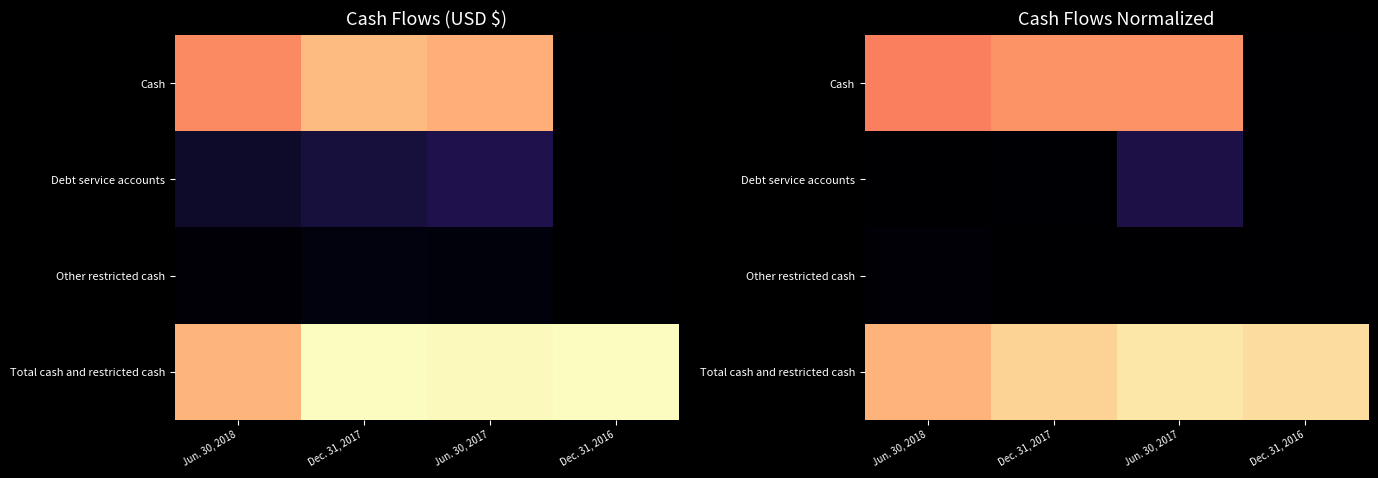

Rank the series at Jun. 30, 2017 from highest to lowest value.

Total cash and restricted cash, Cash, Debt service accounts, Other restricted cash